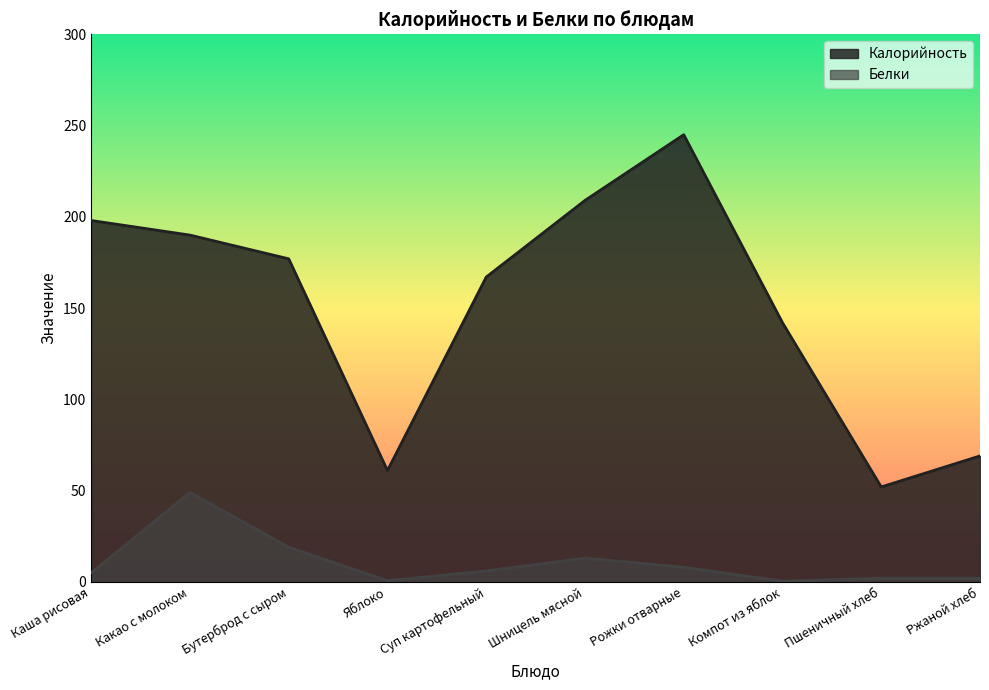

At which category is the sum across all series the highest?

Рожки отварные